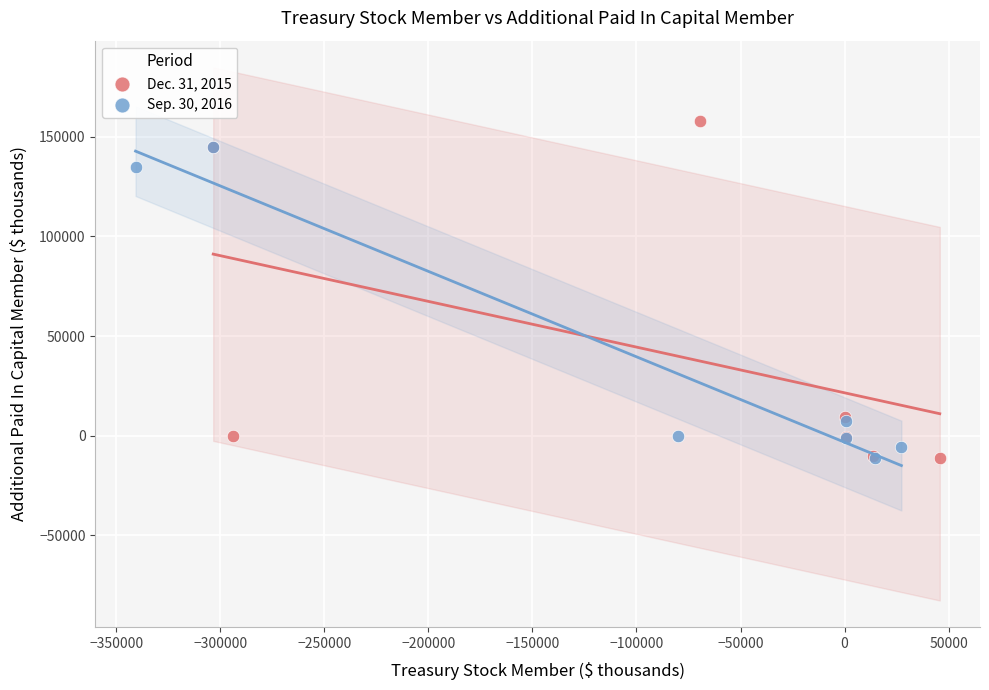

Which series has the widest spread of Y values?

Dec. 31, 2015